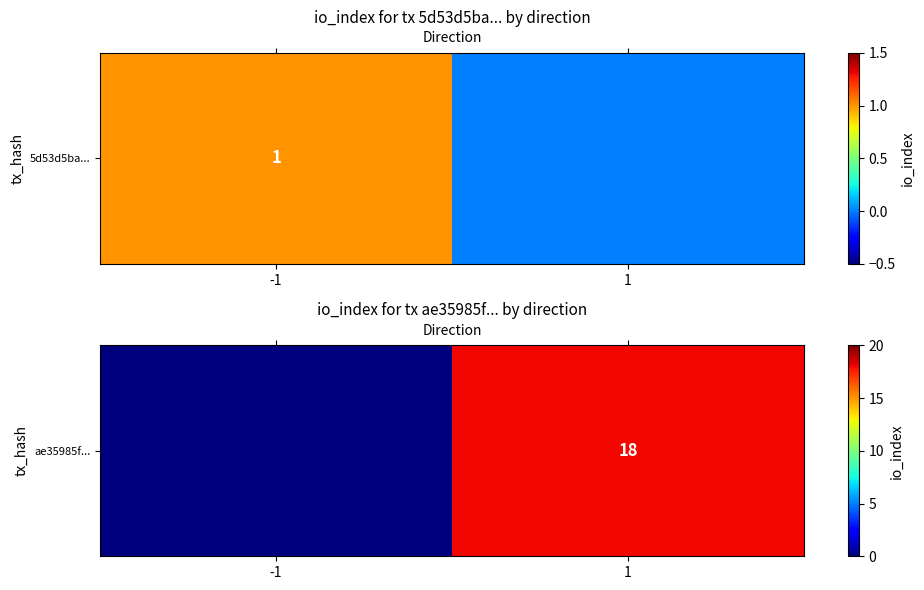

What is the sum of all values?

18